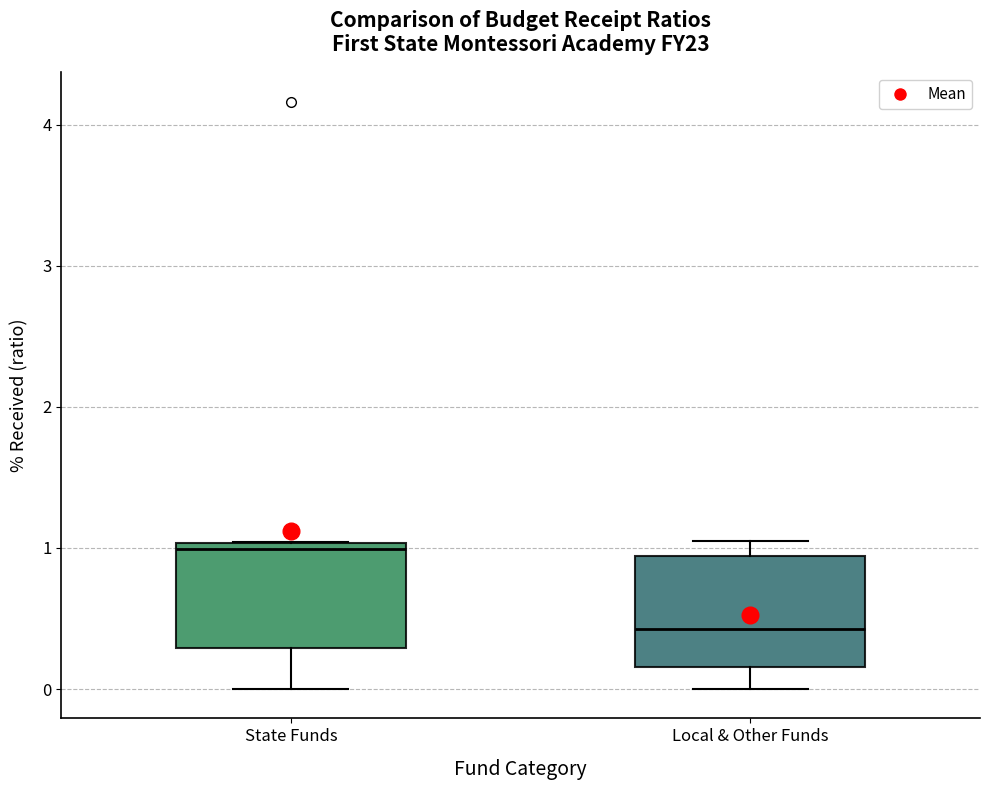

Reading left to right, read every box against the y-axis: the position of its median line, the range the box covers, and the ends of its whiskers. The values are not printed on the chart, so give them approximately, as read against the axis.

State Funds: median 1.0 (just below the box's upper edge), box 0.3 to 1.0, whiskers 0.0 to 1.0
Local & Other Funds: median 0.4, box 0.2 to 0.9, whiskers 0.0 to 1.1